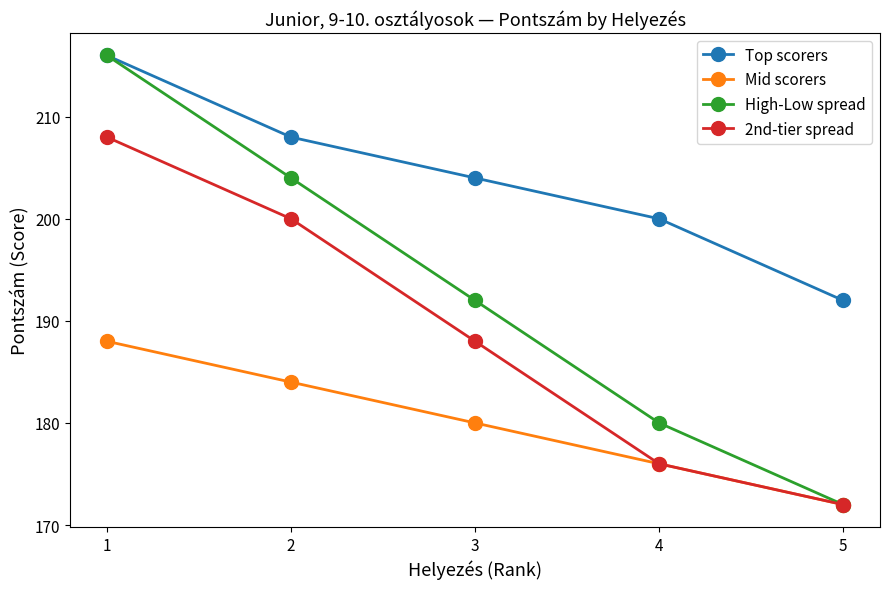

What is the approximate value of 2nd-tier spread at 3, to the nearest 10?

190